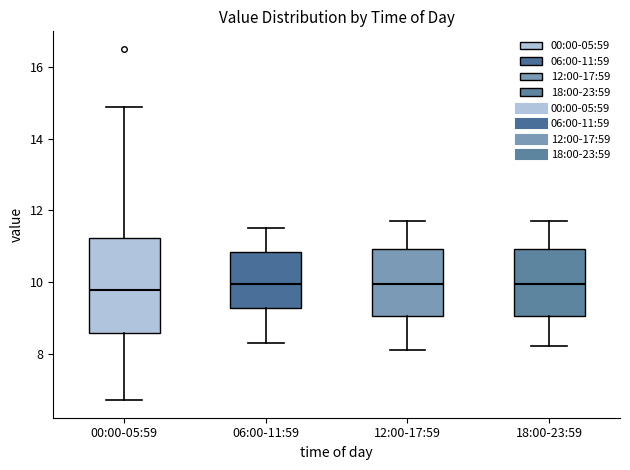

Comparing the boxes themselves (not the whiskers), which one is the tallest?

00:00-05:59